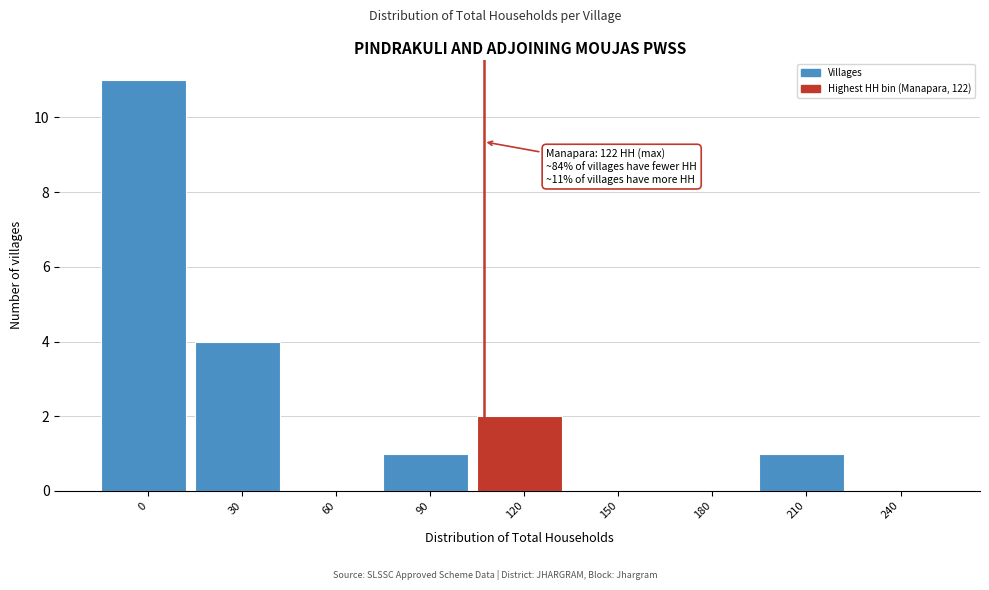

Reading left to right, extract all data points from this chart.

0=11	30=4	60=0	90=1	120=2	150=0	180=0	210=1	240=0